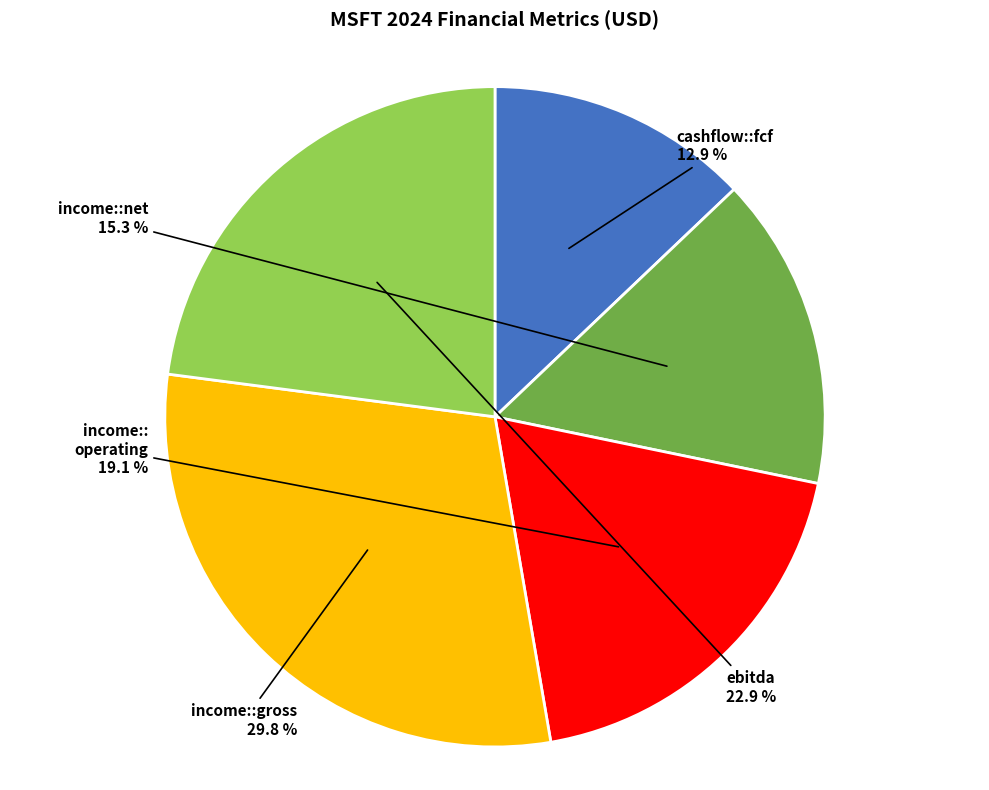

Is there any slice that represents more than half of the pie?

No